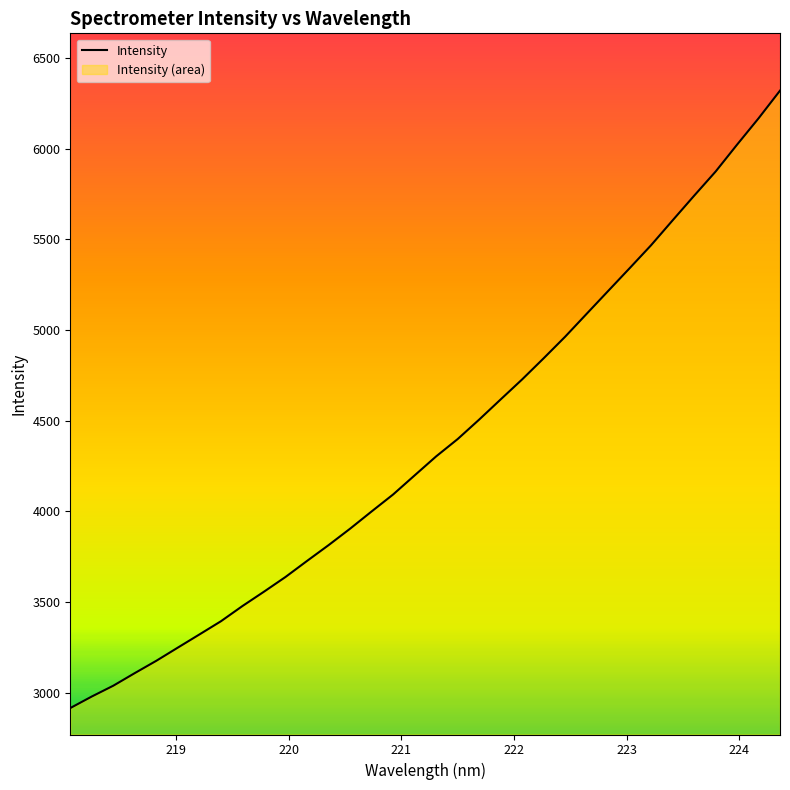

What is the difference between the maximum and minimum values?

3404.5